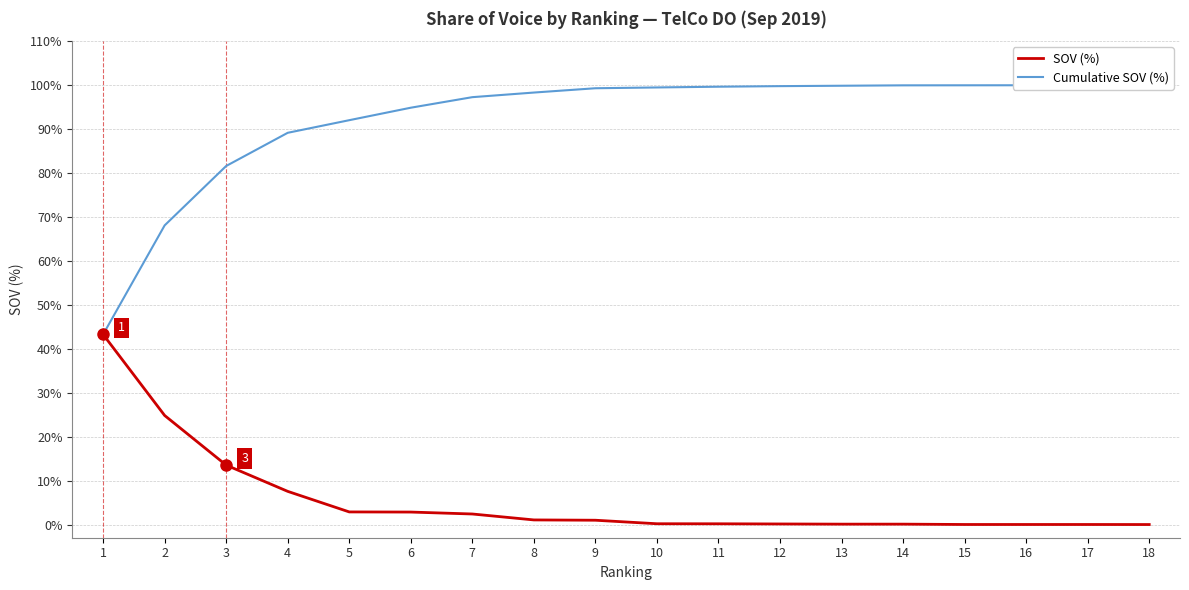

How many lines are shown in the chart?

2